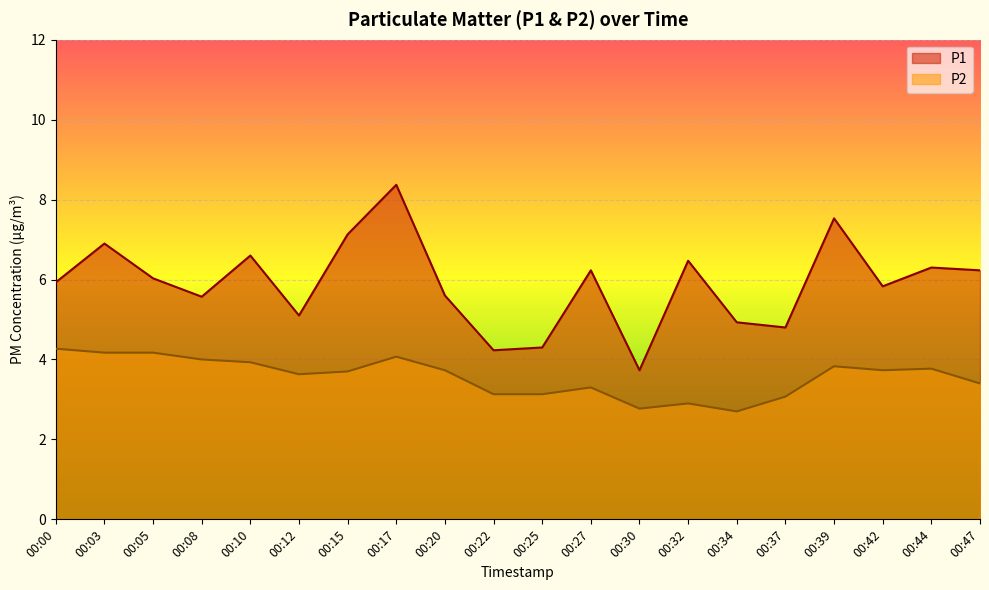

Is it true that P1 equals 2.9 at 00:32?

False